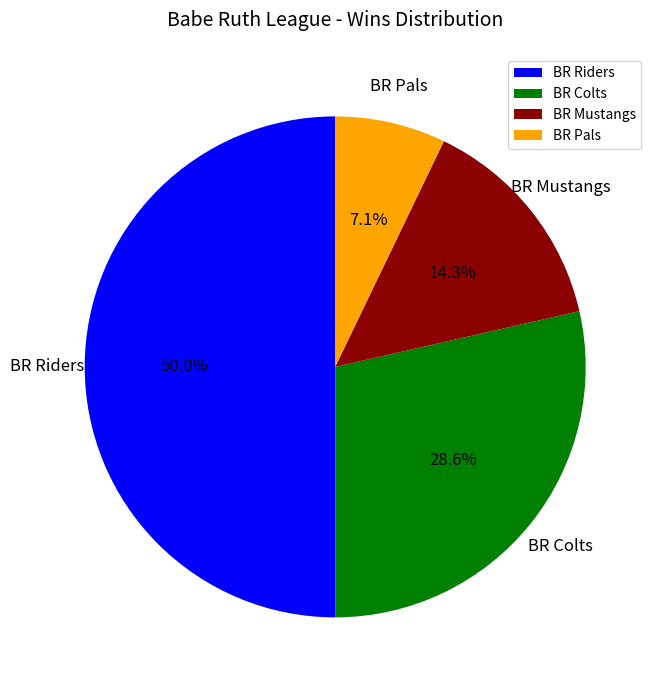

Count the number of slices in the pie.

4